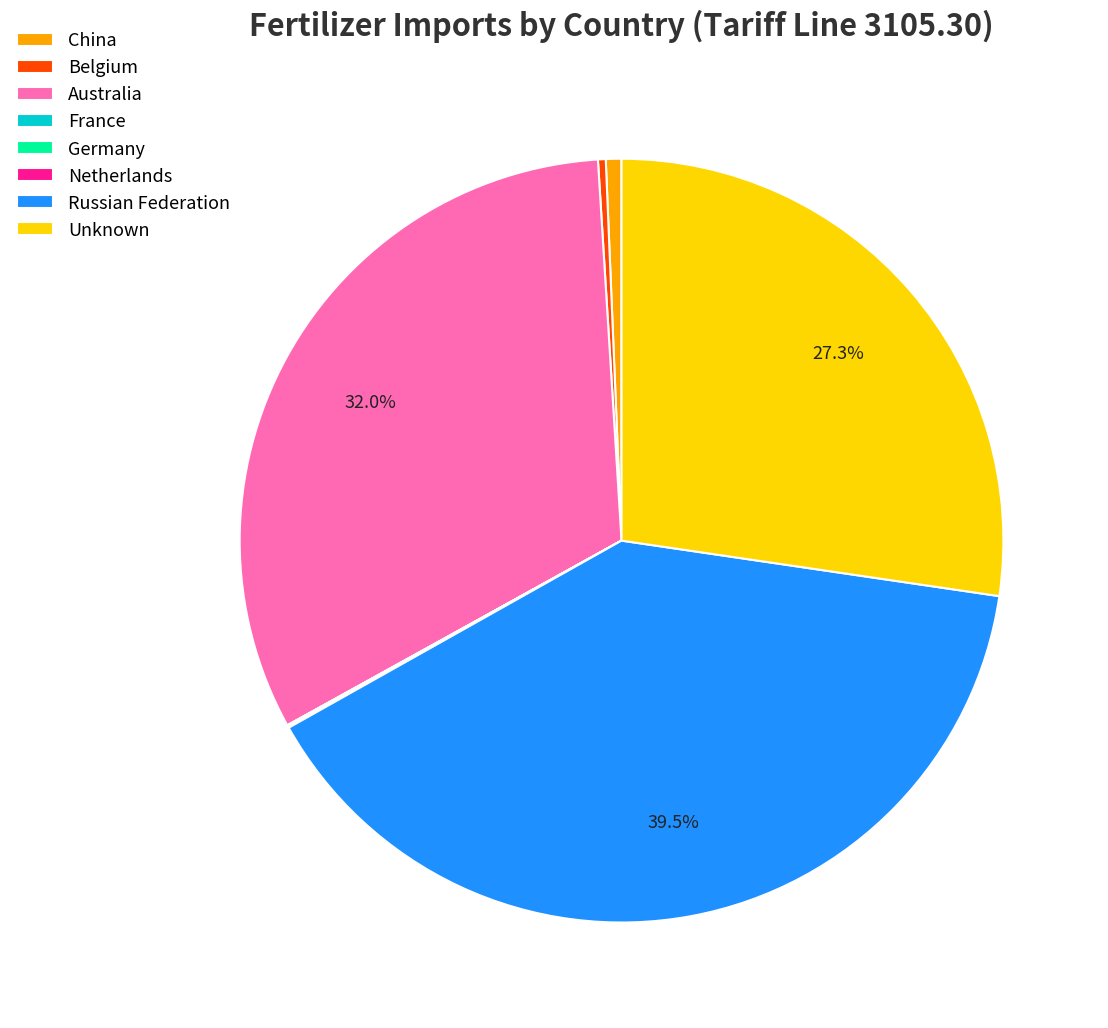

Which slice is the largest?

Russian Federation